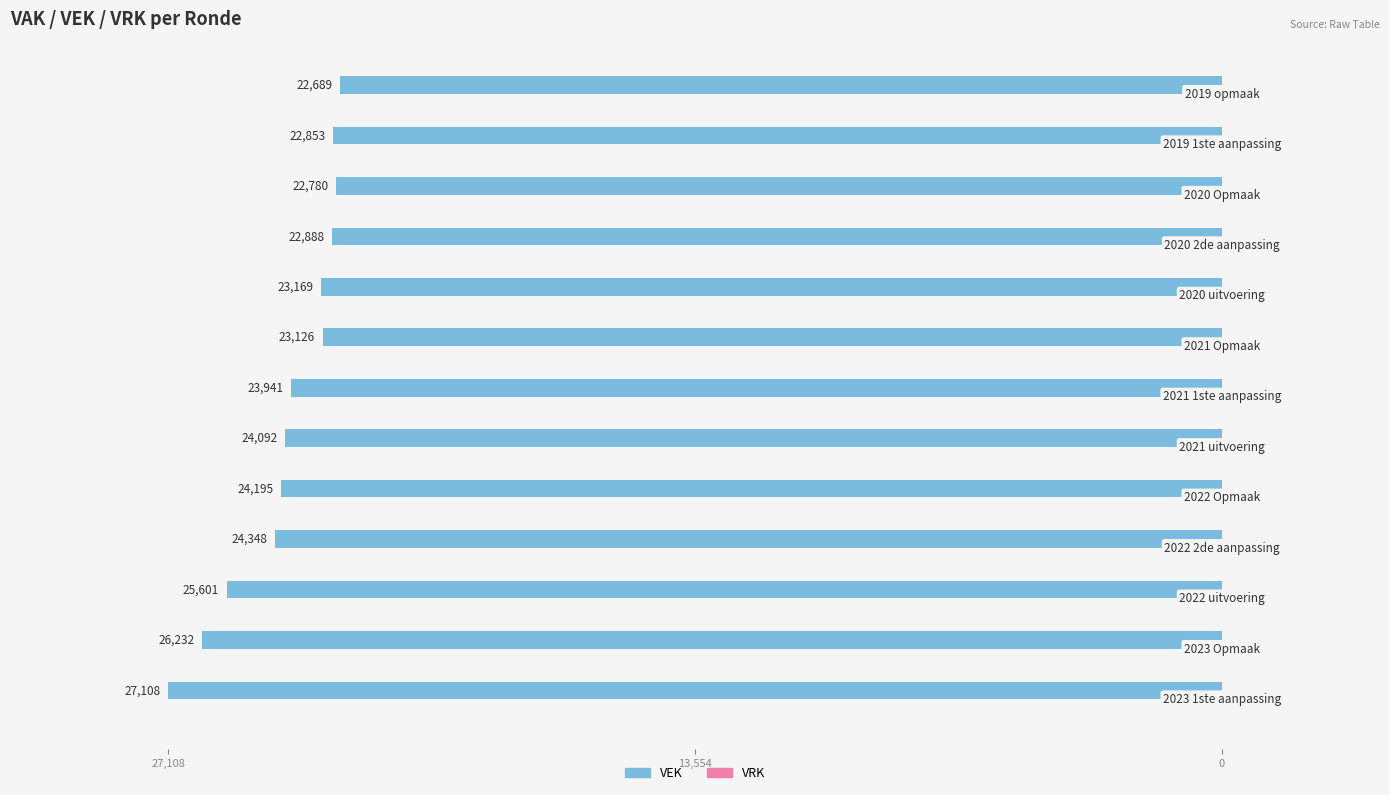

Are the bars horizontal?

Yes